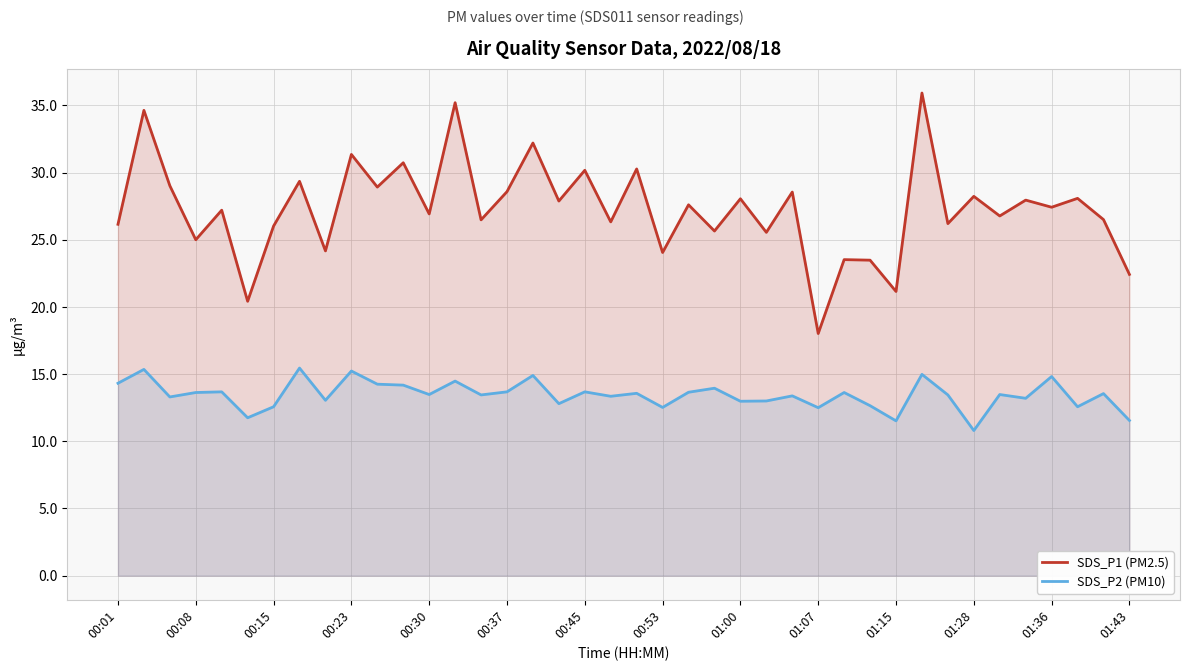

Which series has the largest range (max minus min)?

SDS_P1 (PM2.5)